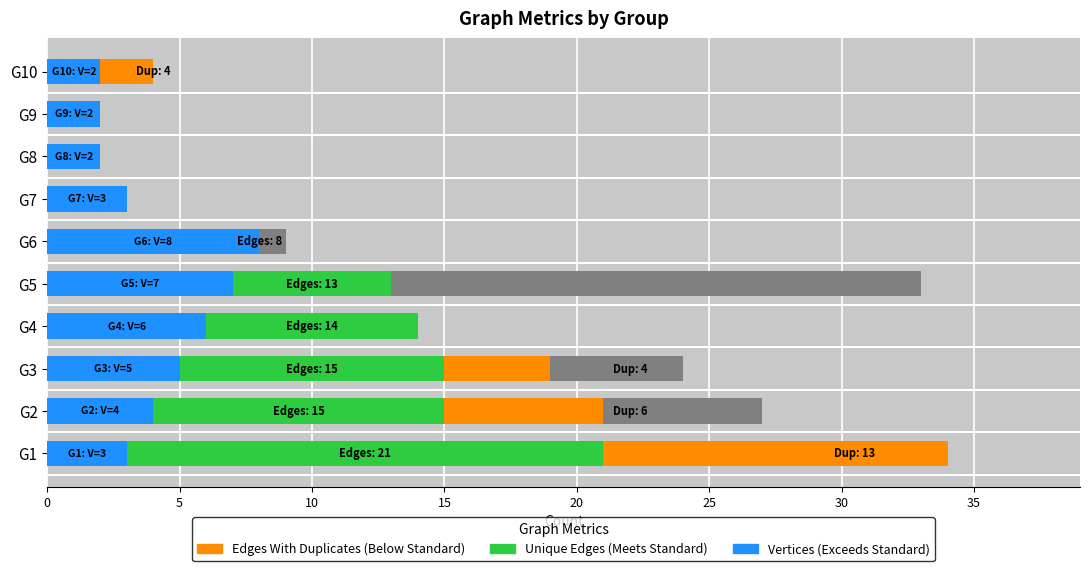

Is it true that Vertices equals 3 at G7?

True